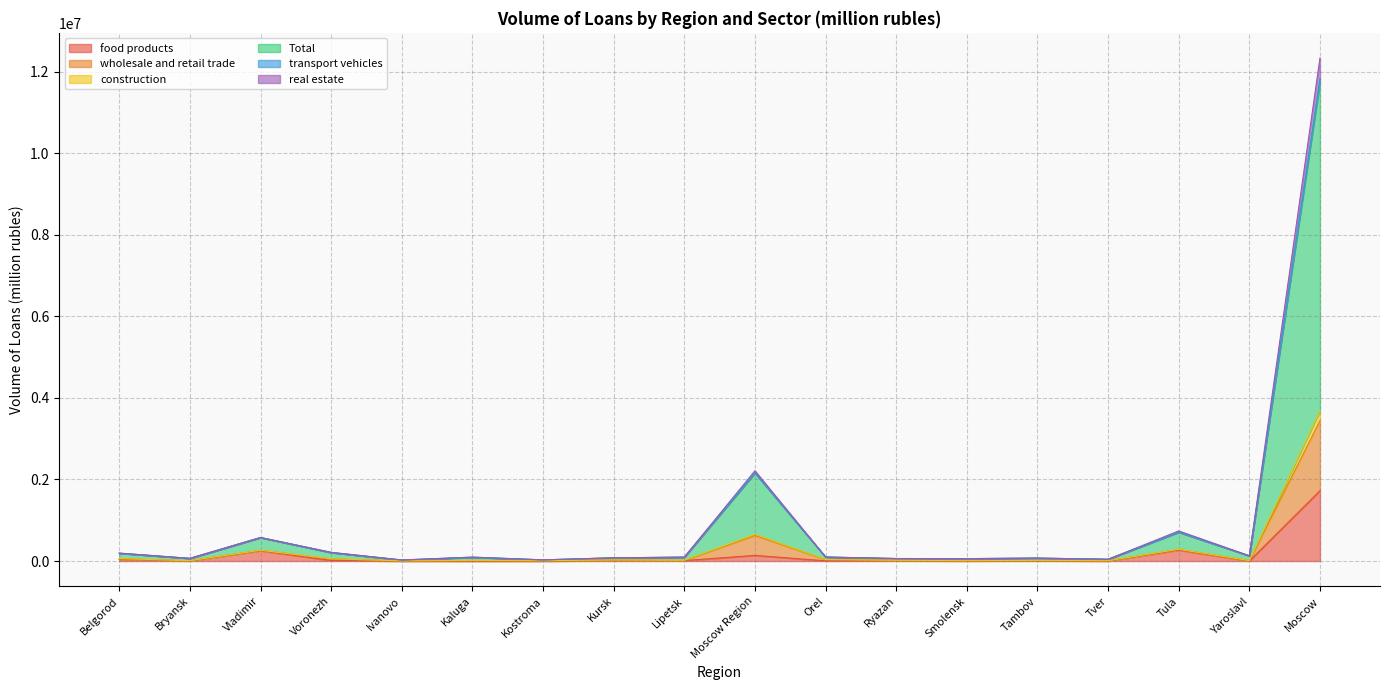

How many data points in transport vehicles are less than 19598?

9